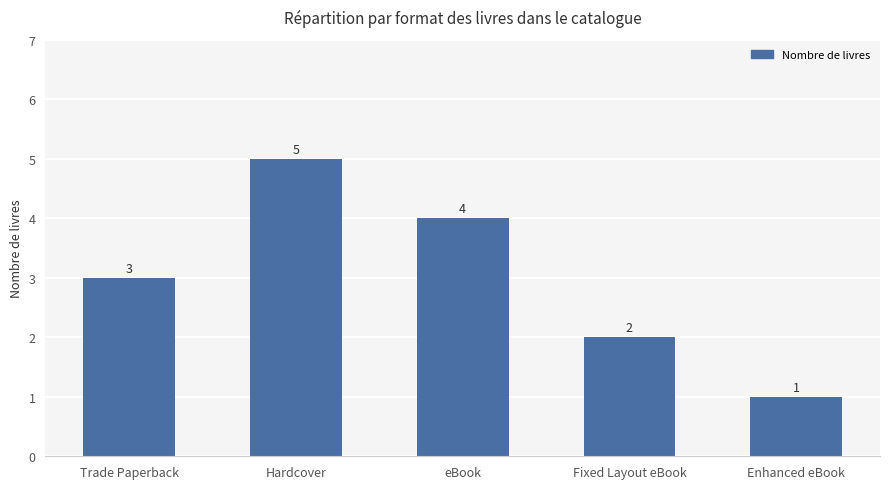

Rank the categories by value from highest to lowest.

Hardcover, eBook, Trade Paperback, Fixed Layout eBook, Enhanced eBook